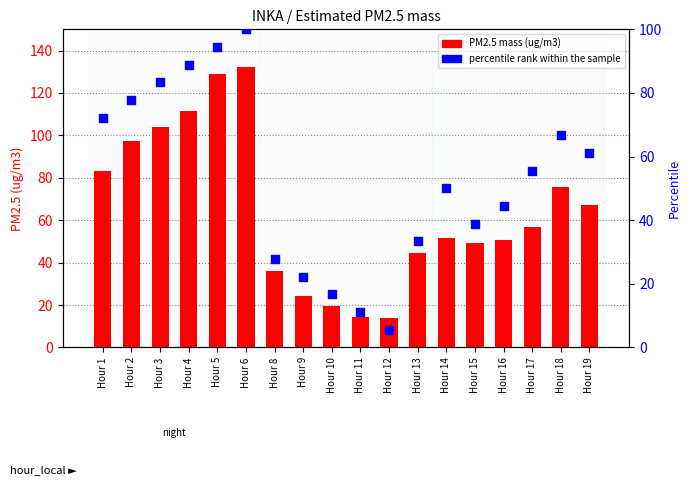

Is the value of percentile rank within the sample at Hour 18 greater than the value of PM2.5 mass (ug/m3) at Hour 5?

No